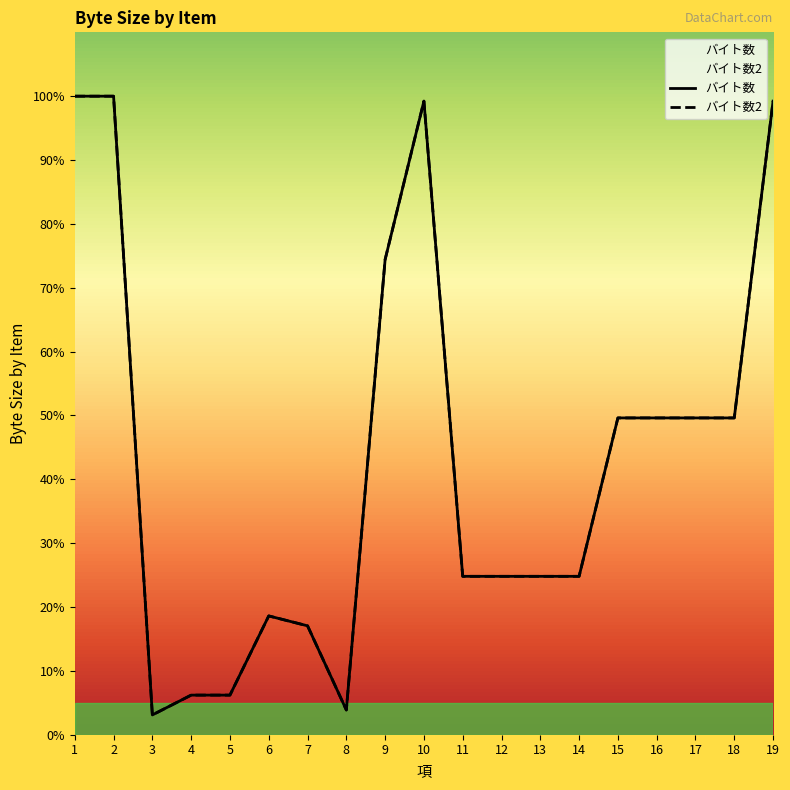

What is the difference between the バイト数2 values at 8 and 13?

20.9